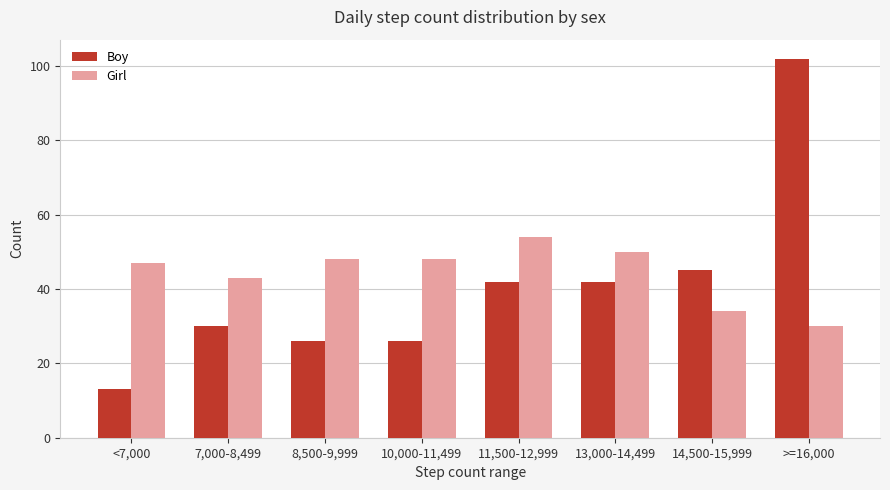

How many distinct data groups are displayed?

2